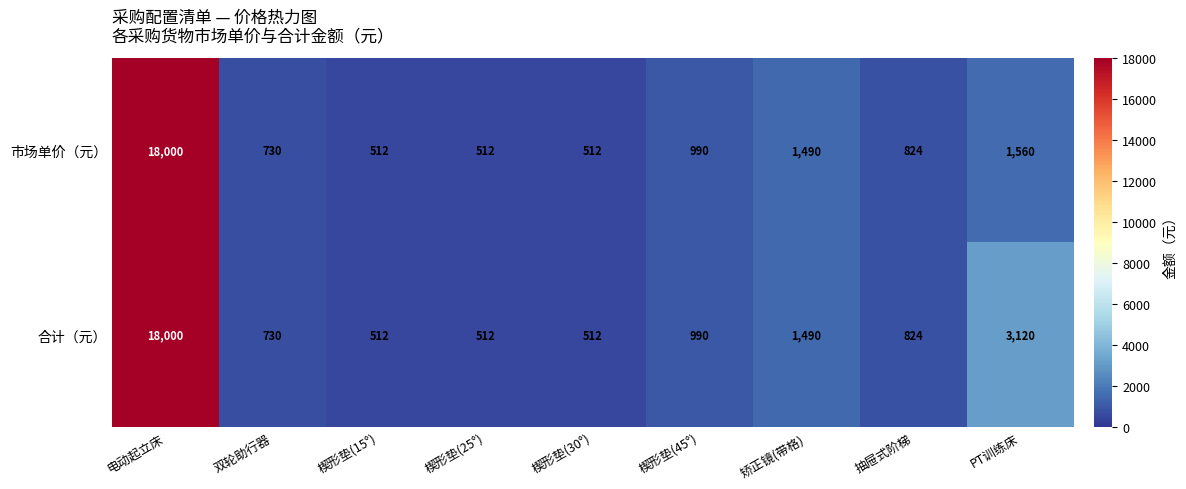

What is the smallest value displayed?

512